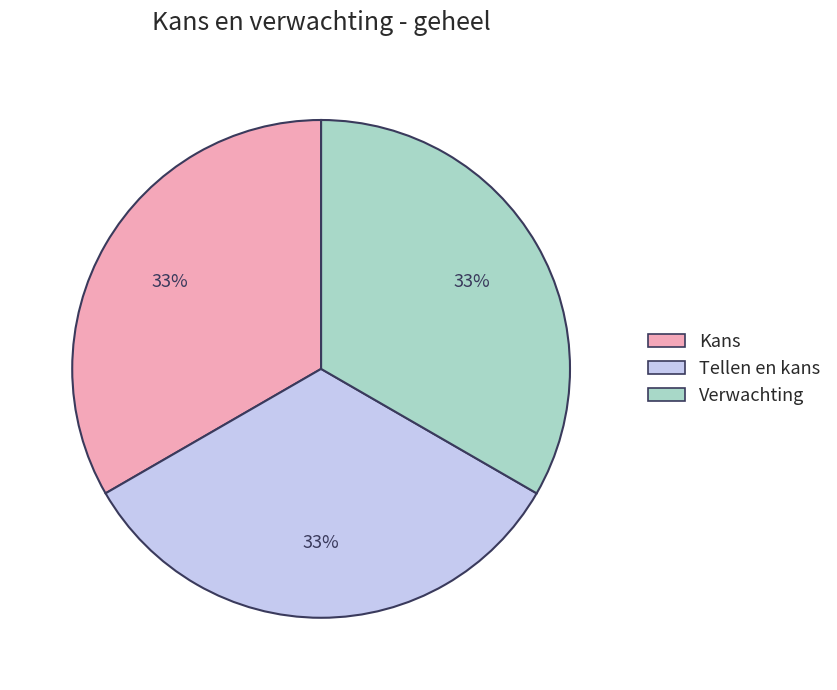

Combined, do Tellen en kans and Verwachting account for over 50%?

Yes